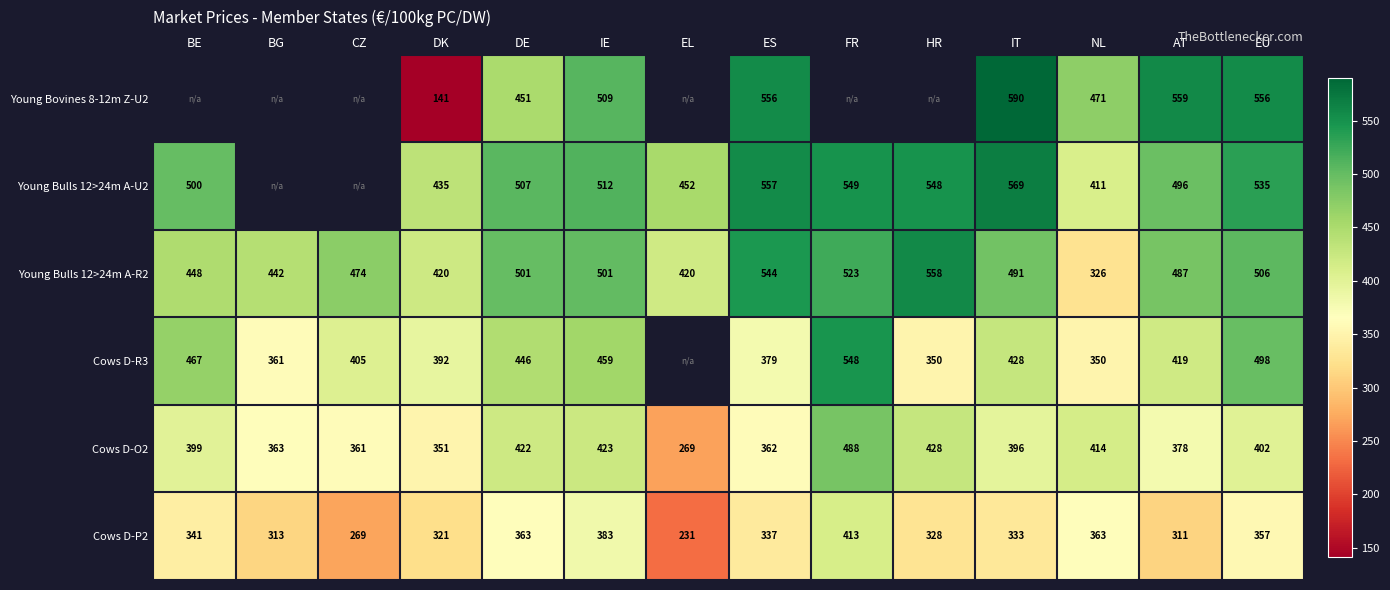

Is the value of Young Bulls 12>24m A-R2 at CZ greater than the value of Cows D-R3 at DK?

Yes